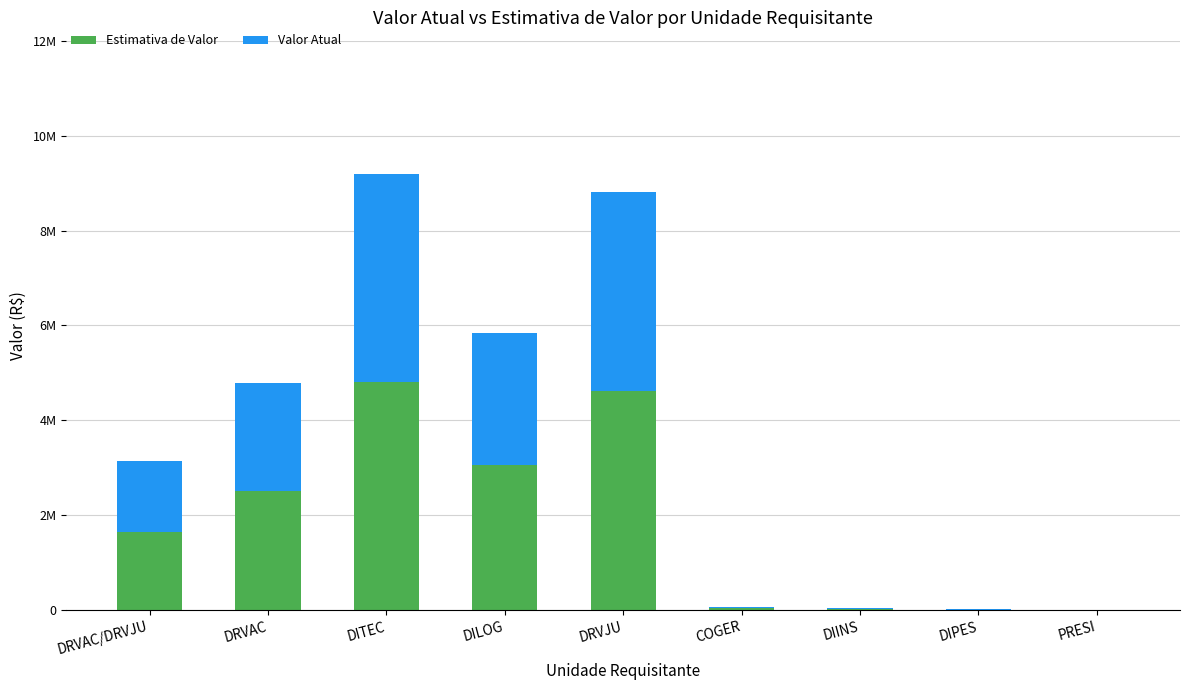

What is the average value of the Valor Atual series?

1688723.0